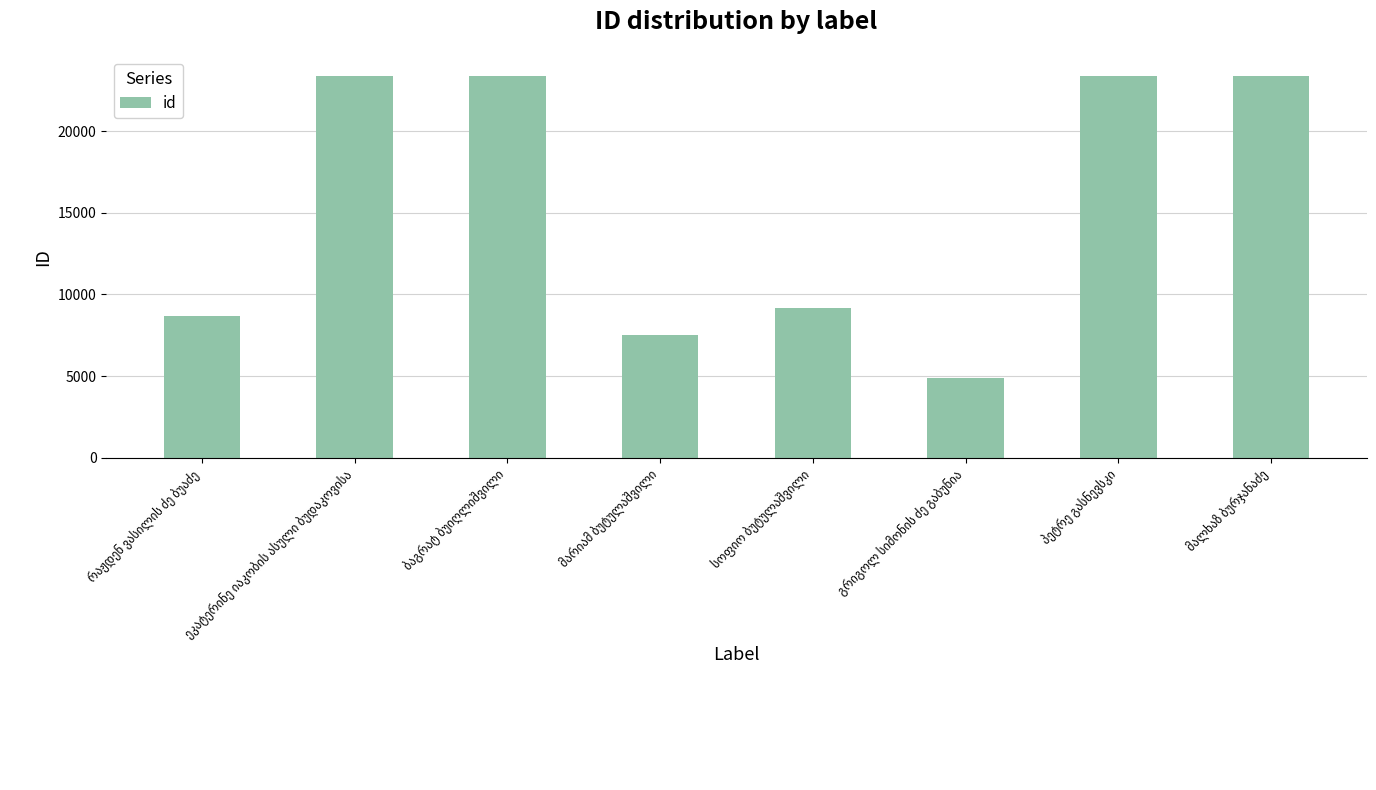

What is the greatest value displayed?

23397